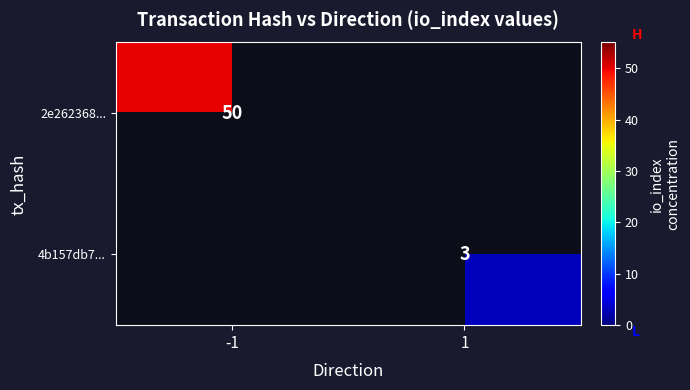

Is it true that 2e262368... equals 50 at -1?

True